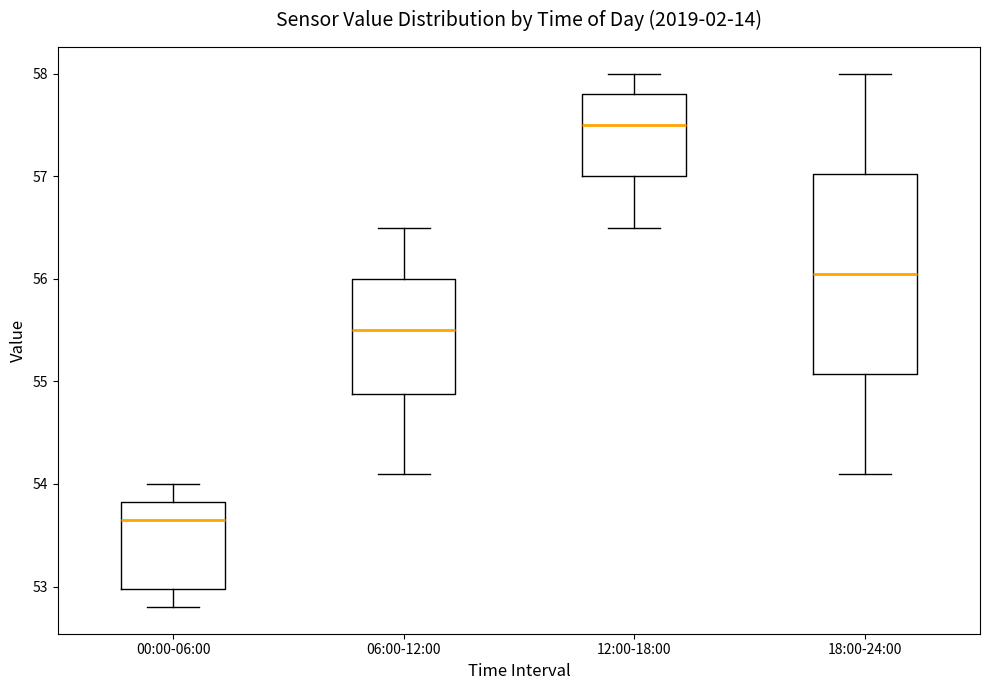

Comparing the boxes themselves (not the whiskers), which one is the tallest?

18:00-24:00